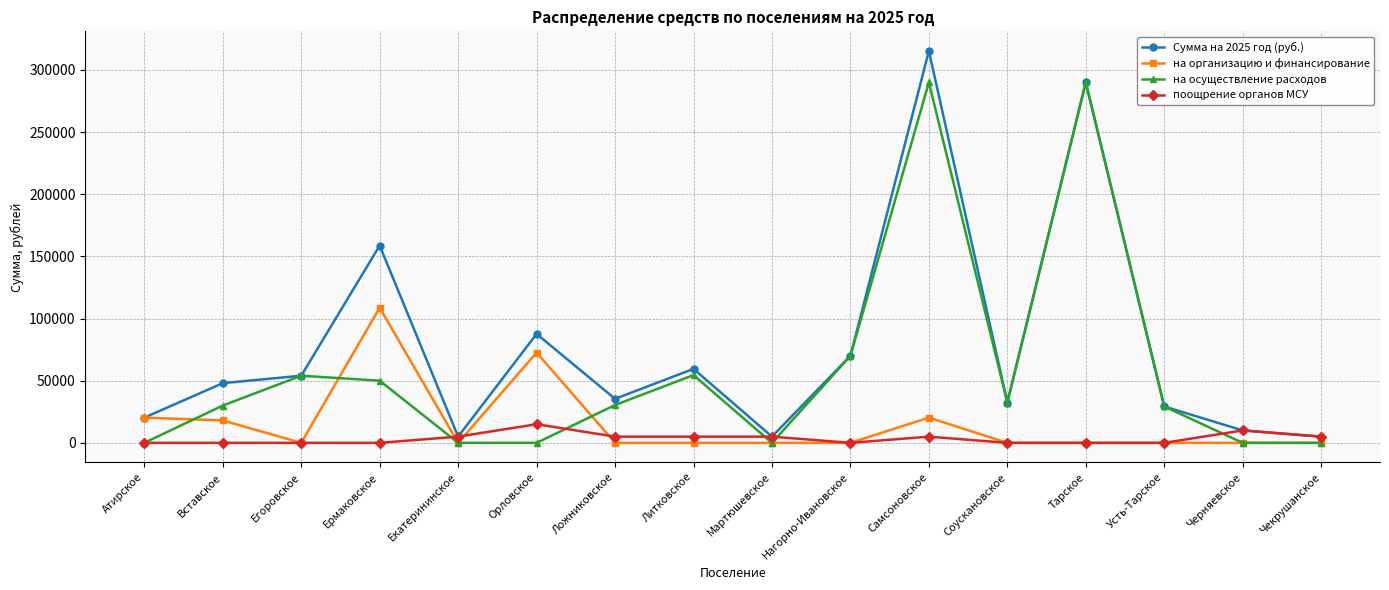

List the series in order of their overall mean, highest first.

Сумма на 2025 год (руб.), на осуществление расходов, на организацию и финансирование, поощрение органов МСУ